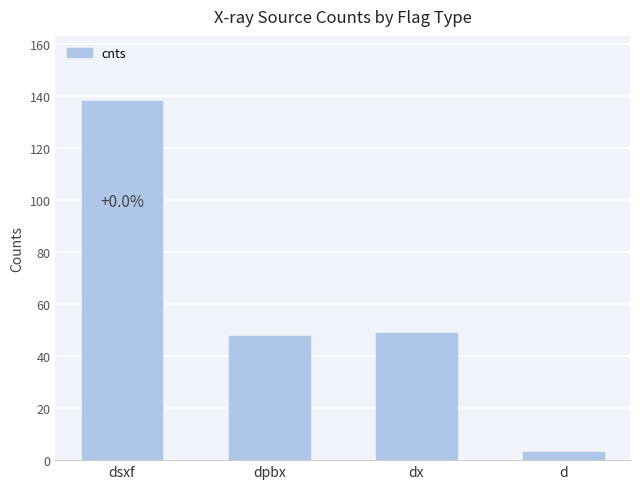

Count the number of data series in this chart.

1